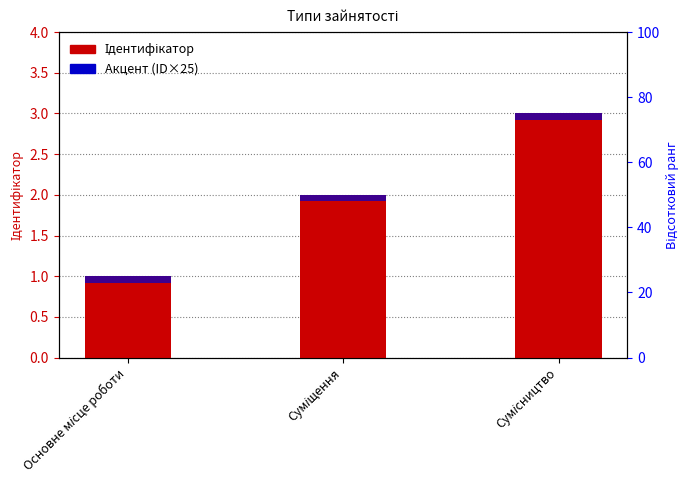

What is the sum of the Ідентифікатор values at Сумісництво and Суміщення?

5